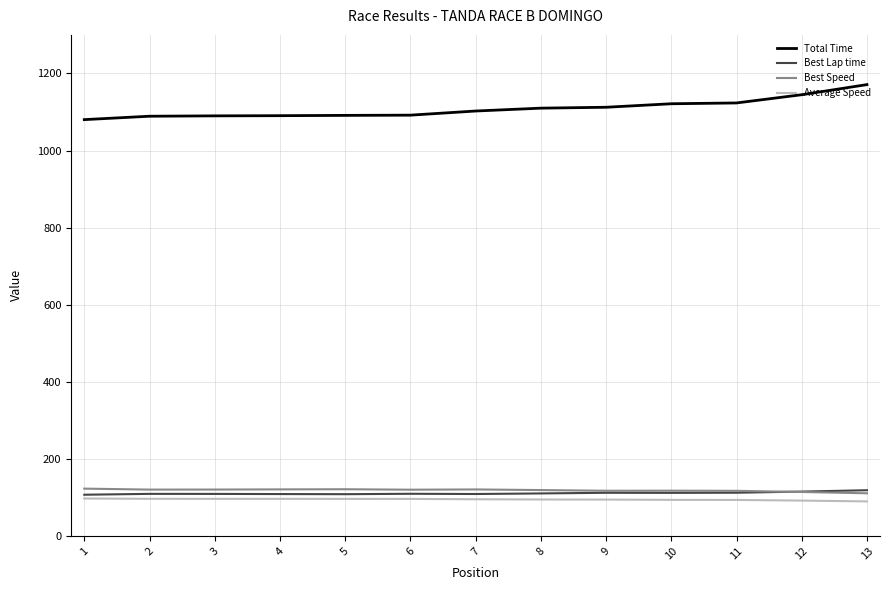

What is the difference between the second highest and second lowest values in the Average Speed series?

4.7